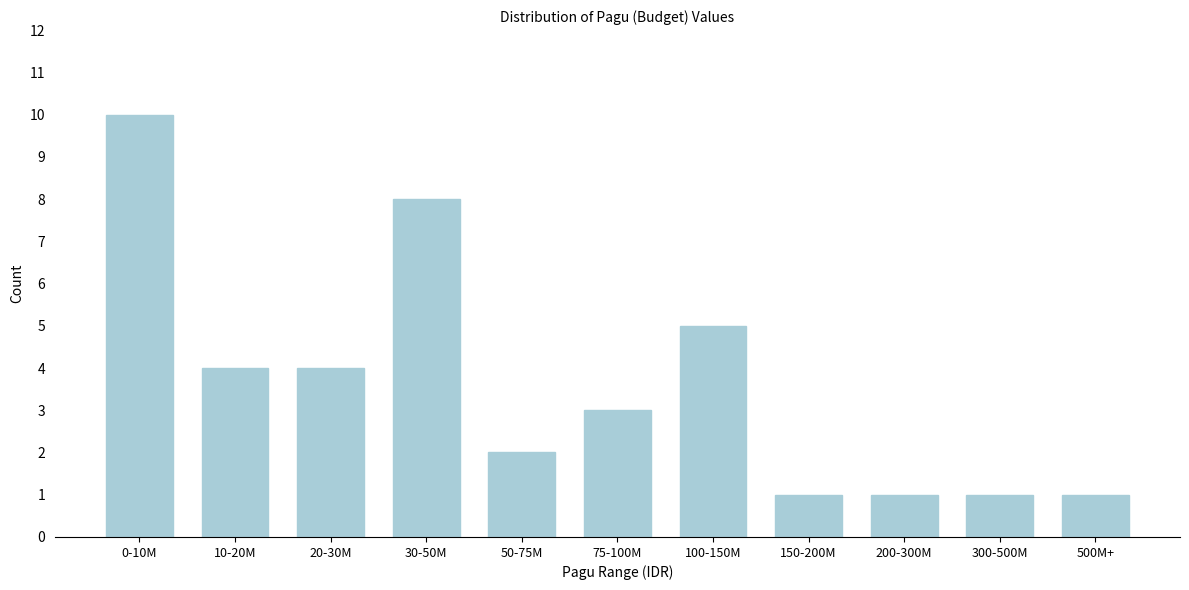

Reading left to right, transcribe all the data shown in this chart.

0-10M=10	10-20M=4	20-30M=4	30-50M=8	50-75M=2	75-100M=3	100-150M=5	150-200M=1	200-300M=1	300-500M=1	500M+=1